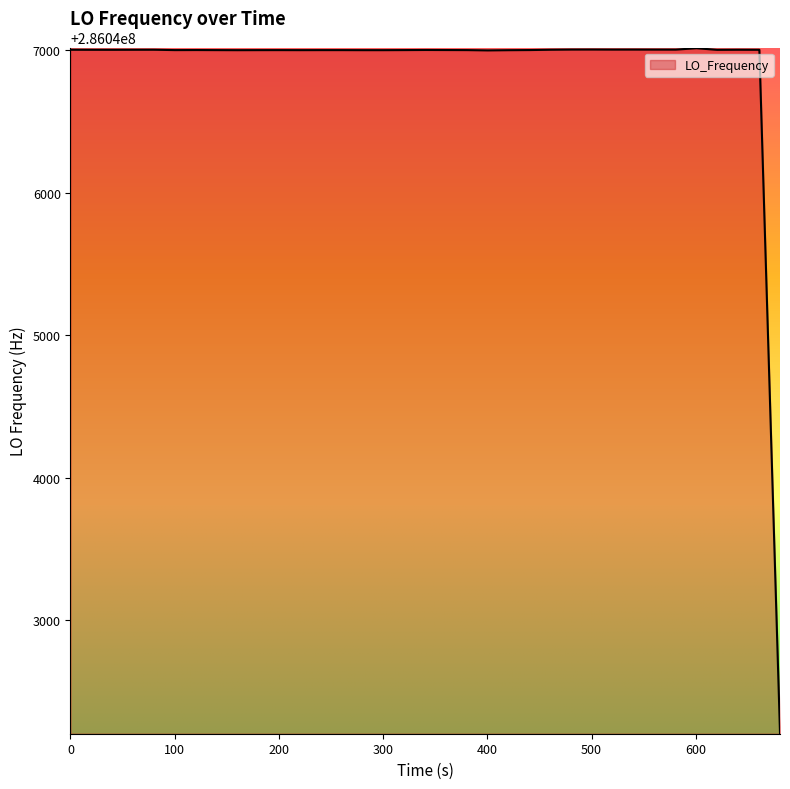

What is the greatest value displayed?

286047011.9